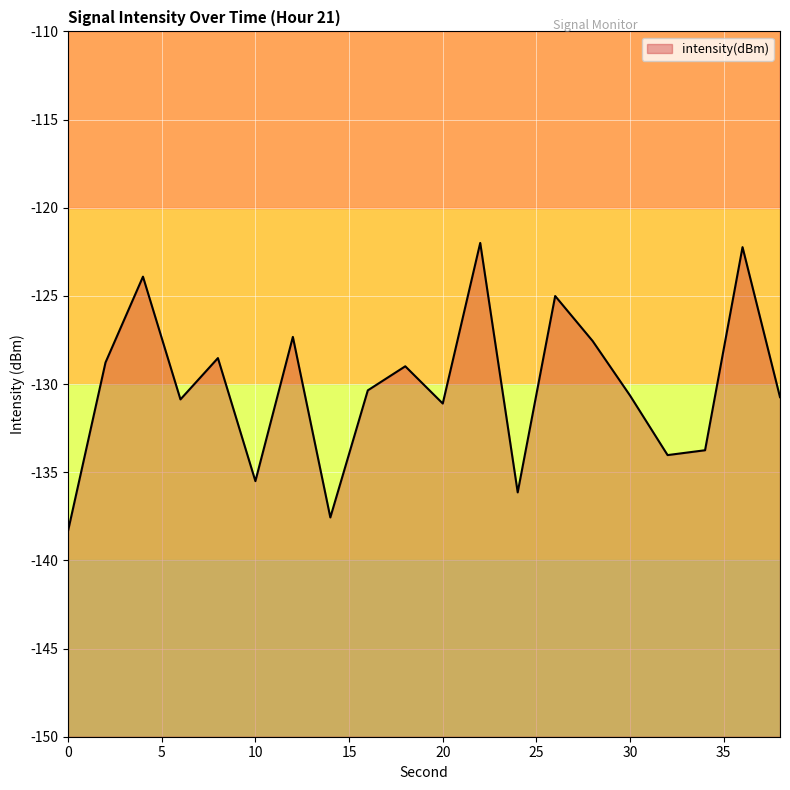

How many lines are shown in the chart?

1